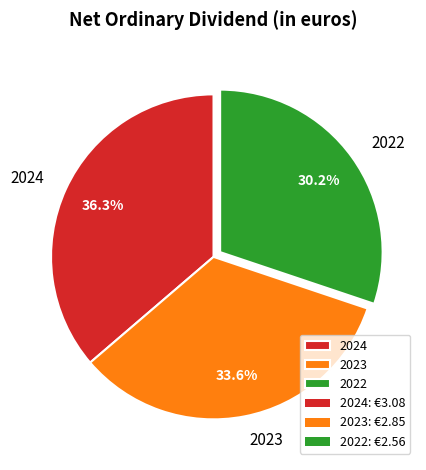

Combined, what portion of the pie is 2023 and 2024?

69.8%